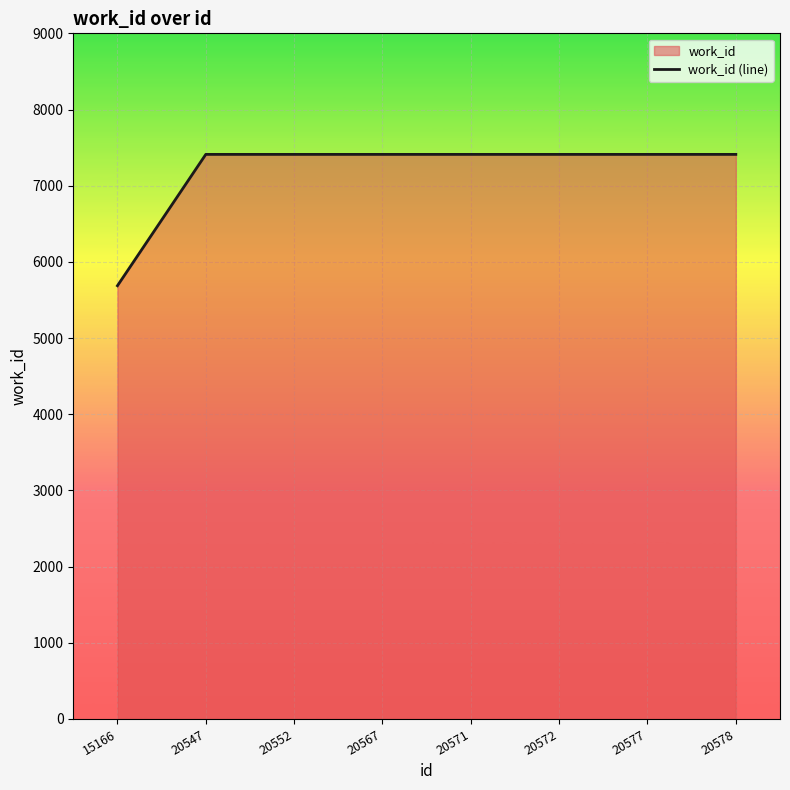

What is the difference between the values at 15166 and 20572?

1724